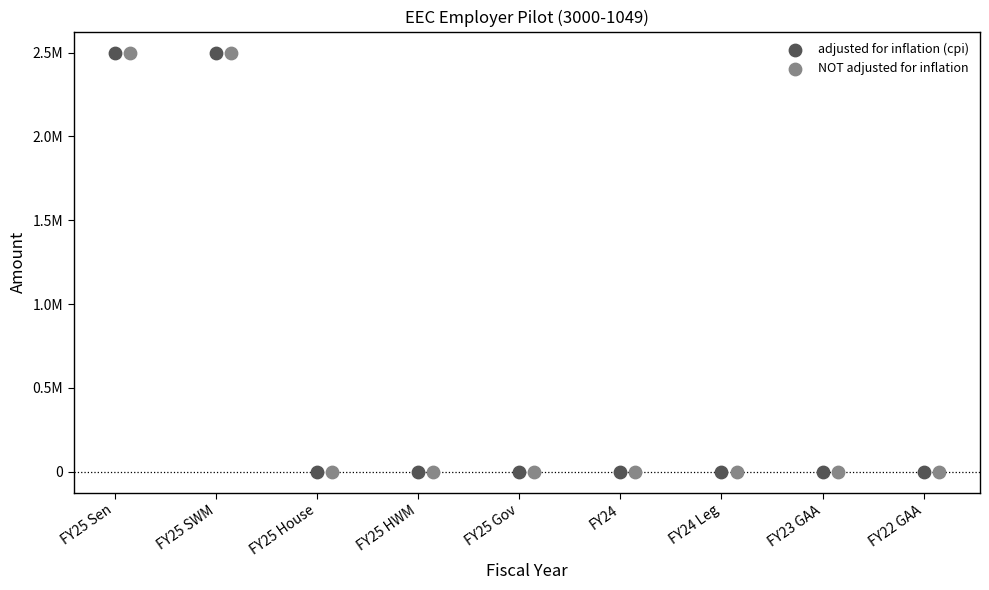

What are all the series names shown in the legend?

adjusted for inflation (cpi), NOT adjusted for inflation